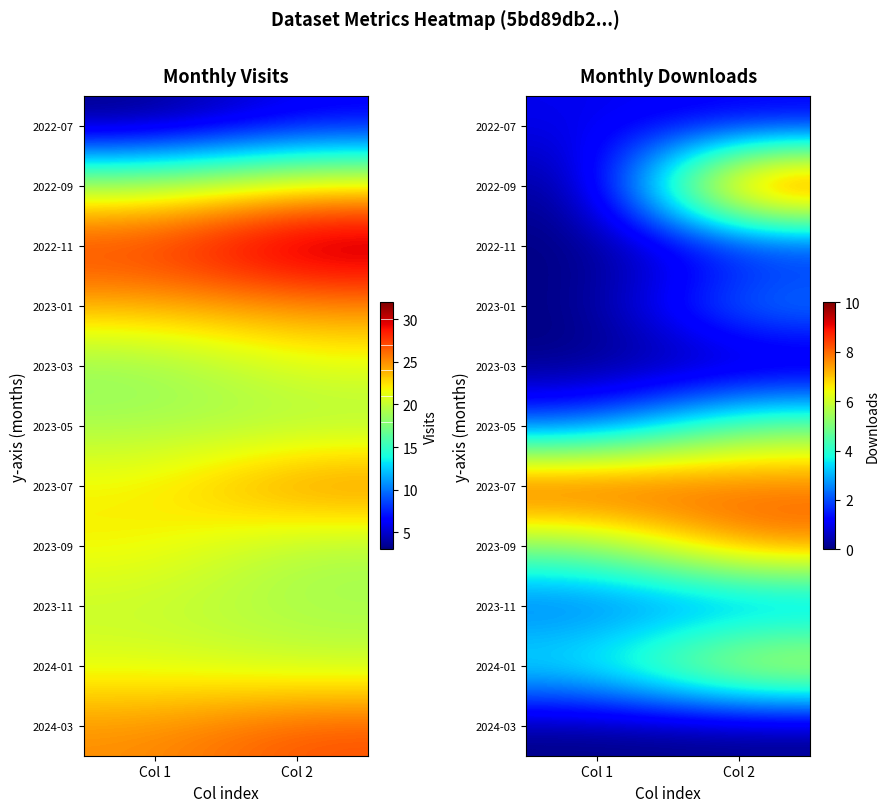

List the labels in order of 2022-11 value, largest first.

Col 2, Col 1